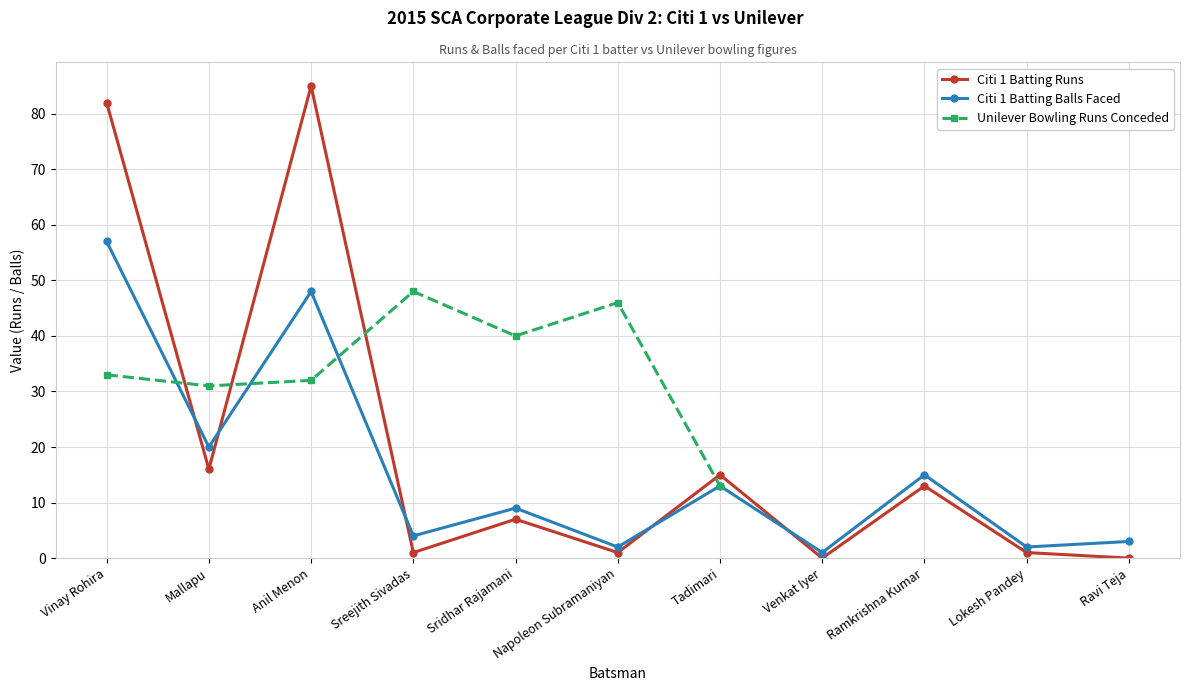

Where is the first local minimum for Citi 1 Batting Balls?

Mallapu